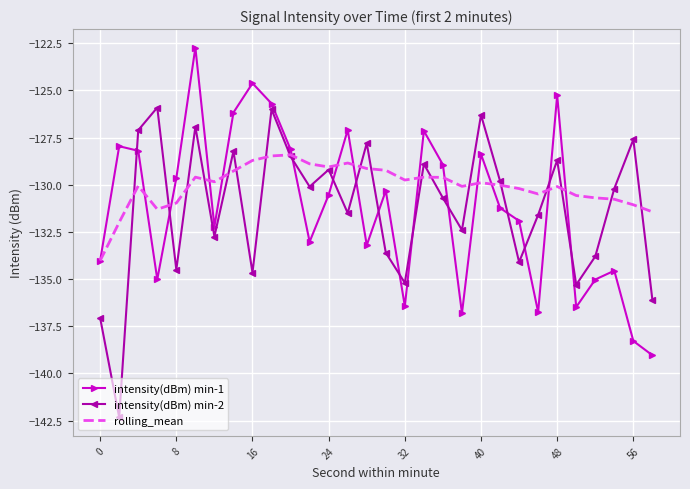

Rank the series by their maximum value, from lowest to highest.

rolling_mean, intensity(dBm) min-2, intensity(dBm) min-1